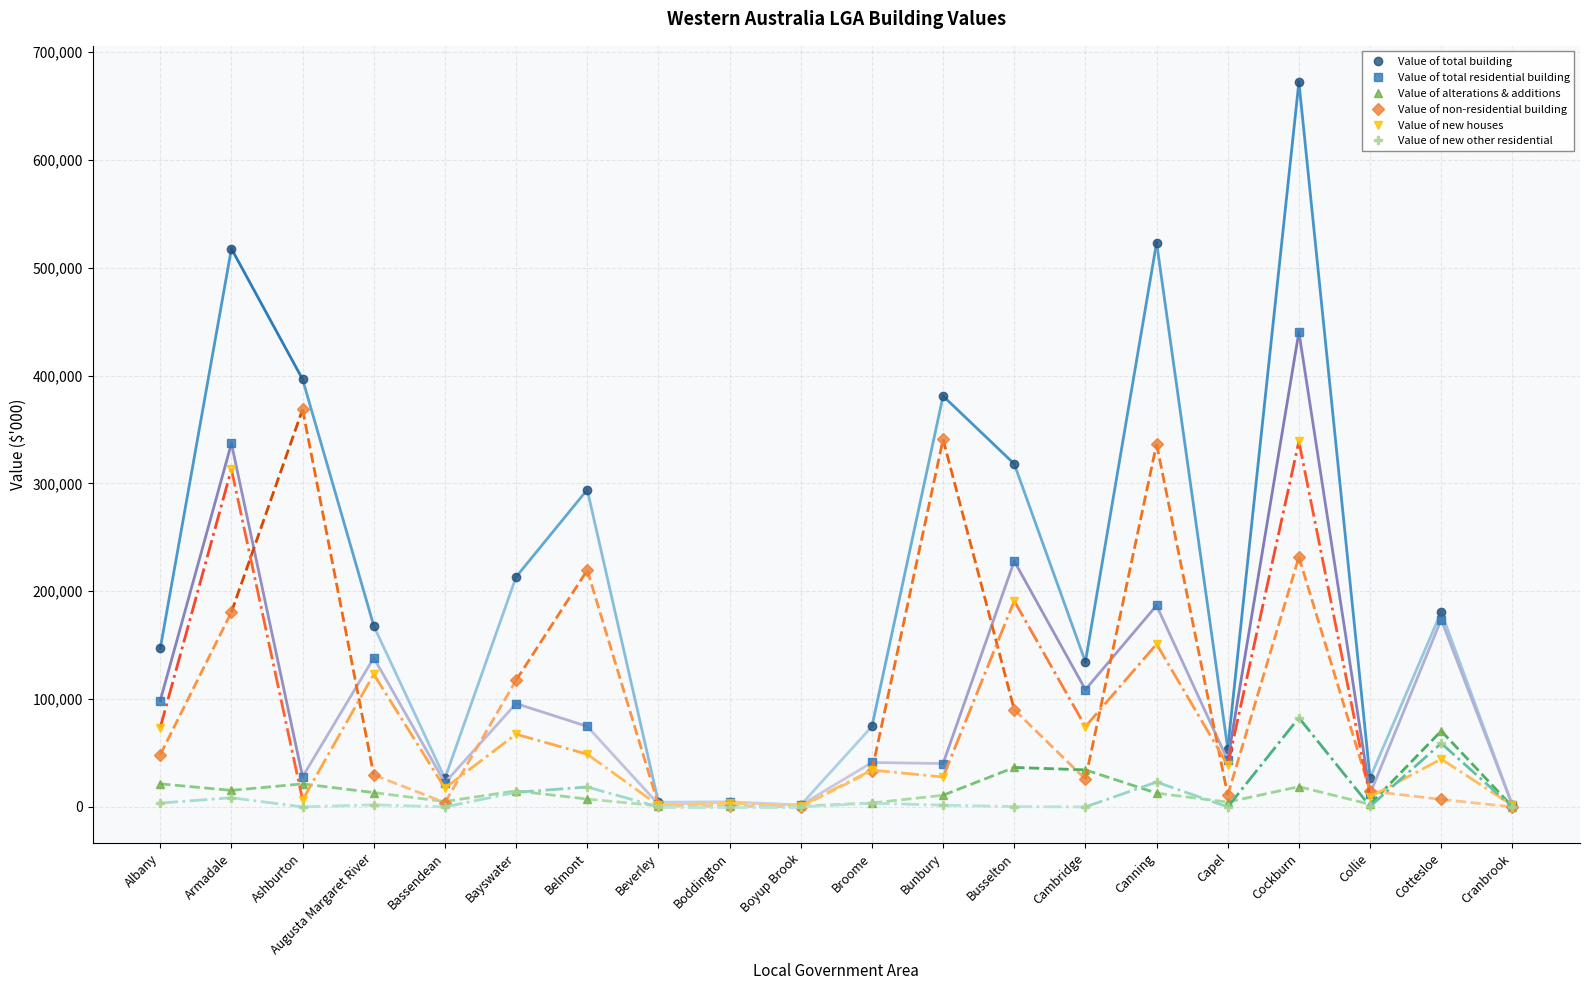

True or false: Value of new houses has a value of 15584 at Capel.

False